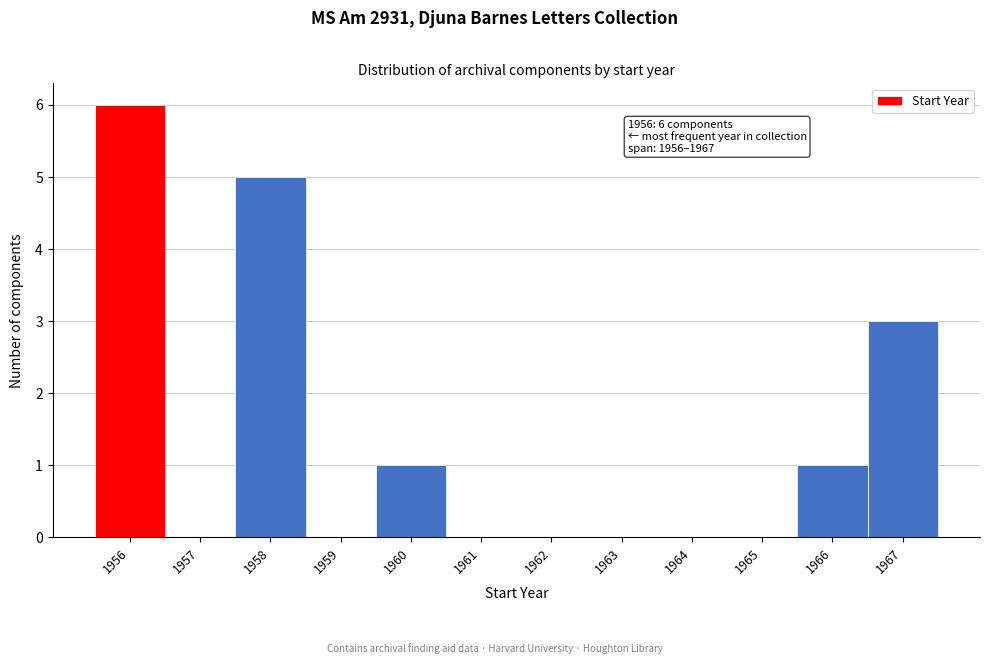

Over which range of the x-axis is the bar tallest?

1955.5 to 1956.5